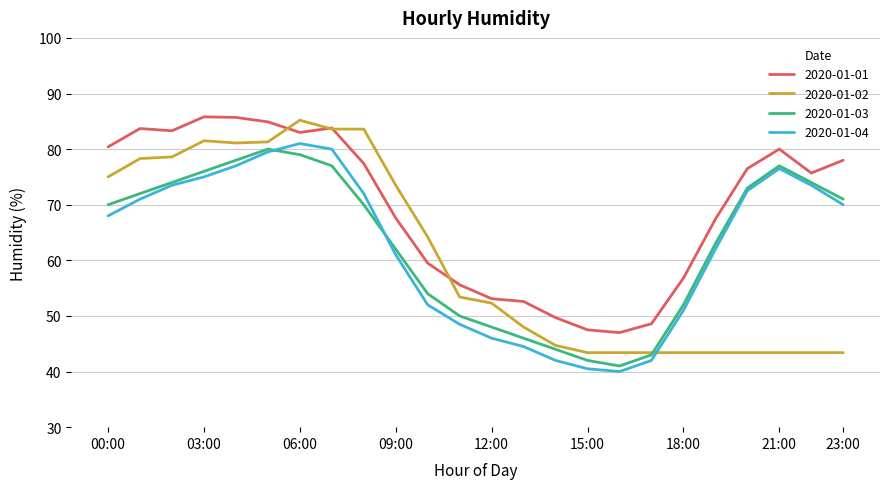

Which series has the widest spread of values?

2020-01-02